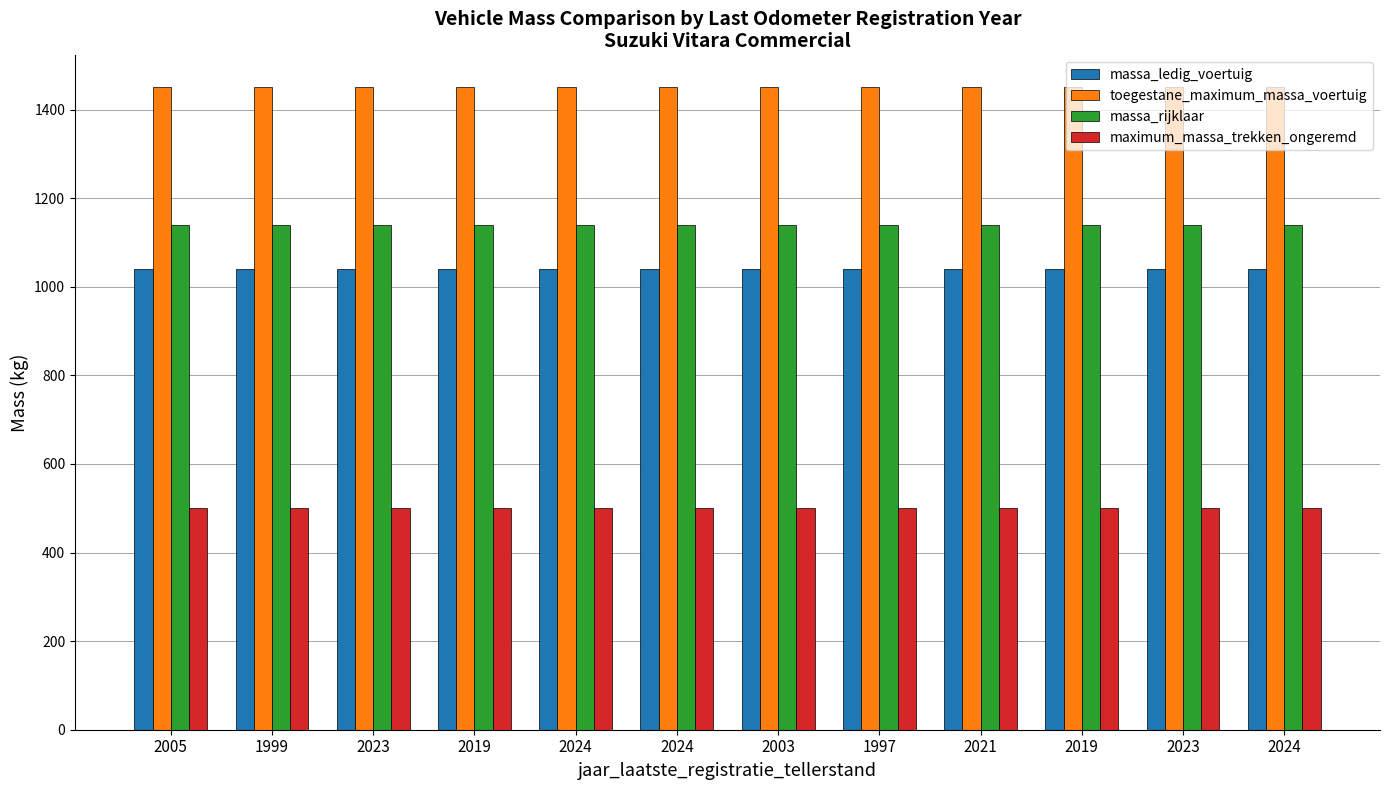

What is the sum of all massa_rijklaar values?

13680